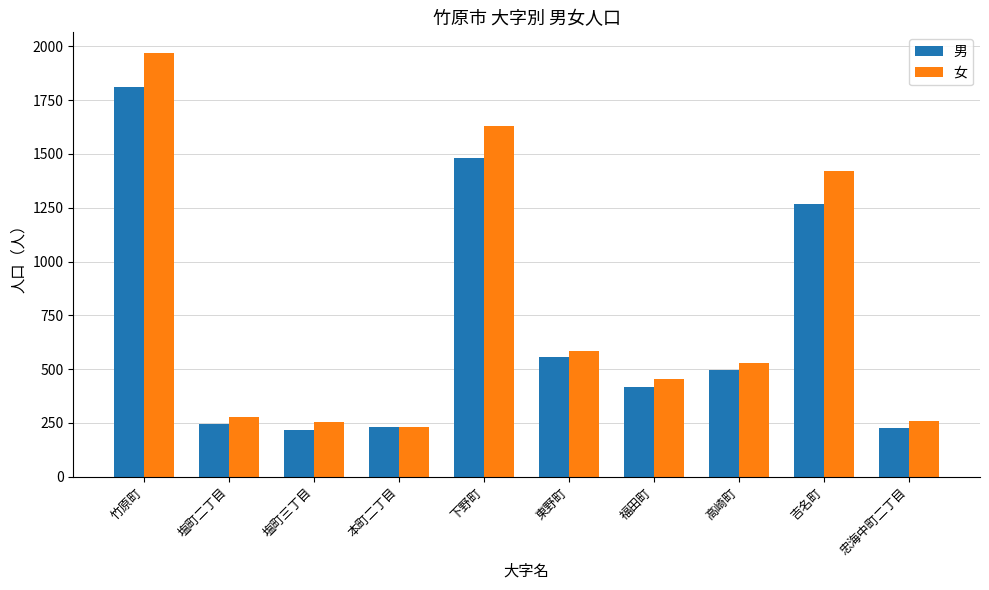

Which series has the largest range (max minus min)?

女